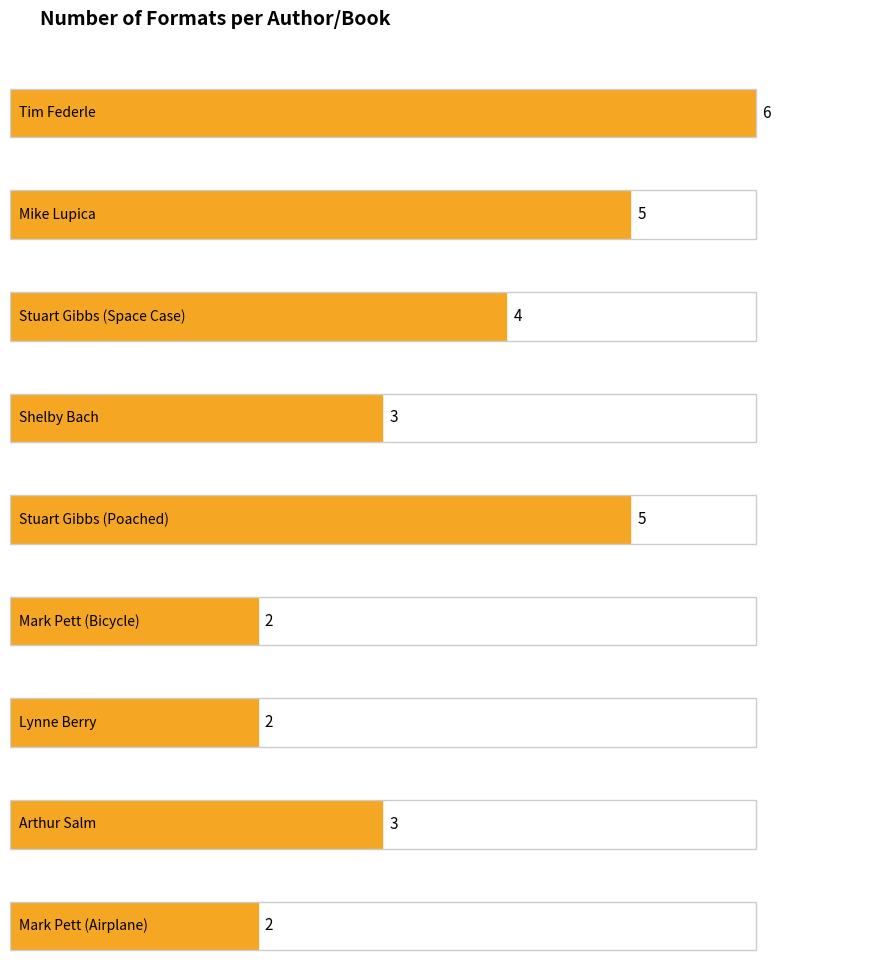

At which label is the value closest to 4?

Stuart Gibbs (Space Case)